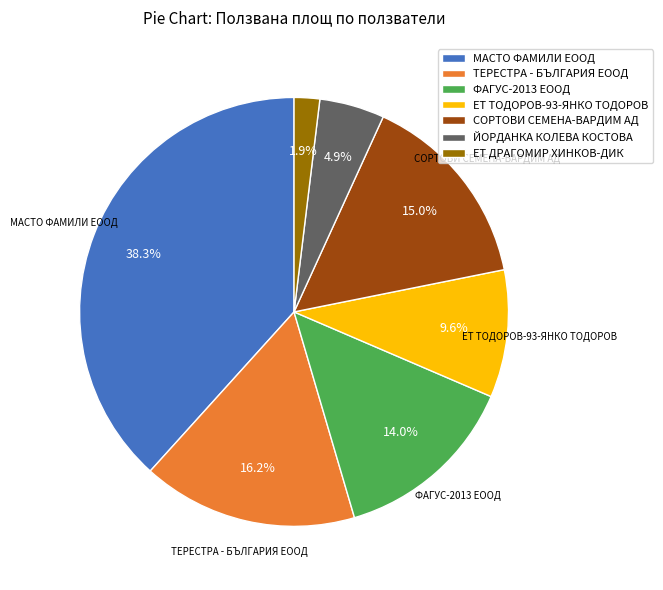

Which slice is the largest?

МАСТО ФАМИЛИ ЕООД